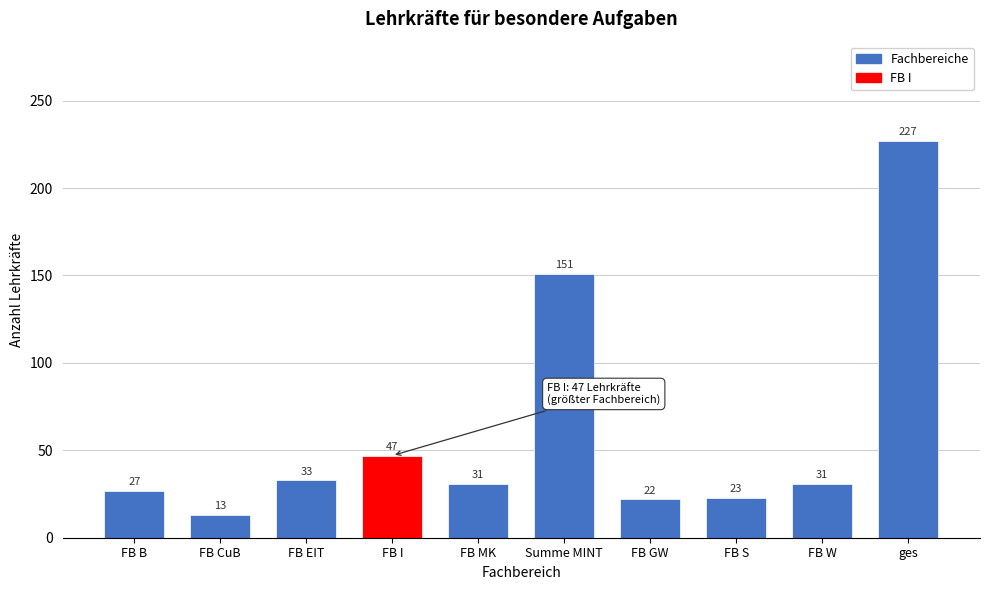

Reading left to right, extract all data points from this chart.

FB B=27	FB CuB=13	FB EIT=33	FB I=47	FB MK=31	Summe MINT=151	FB GW=22	FB S=23	FB W=31	ges=227